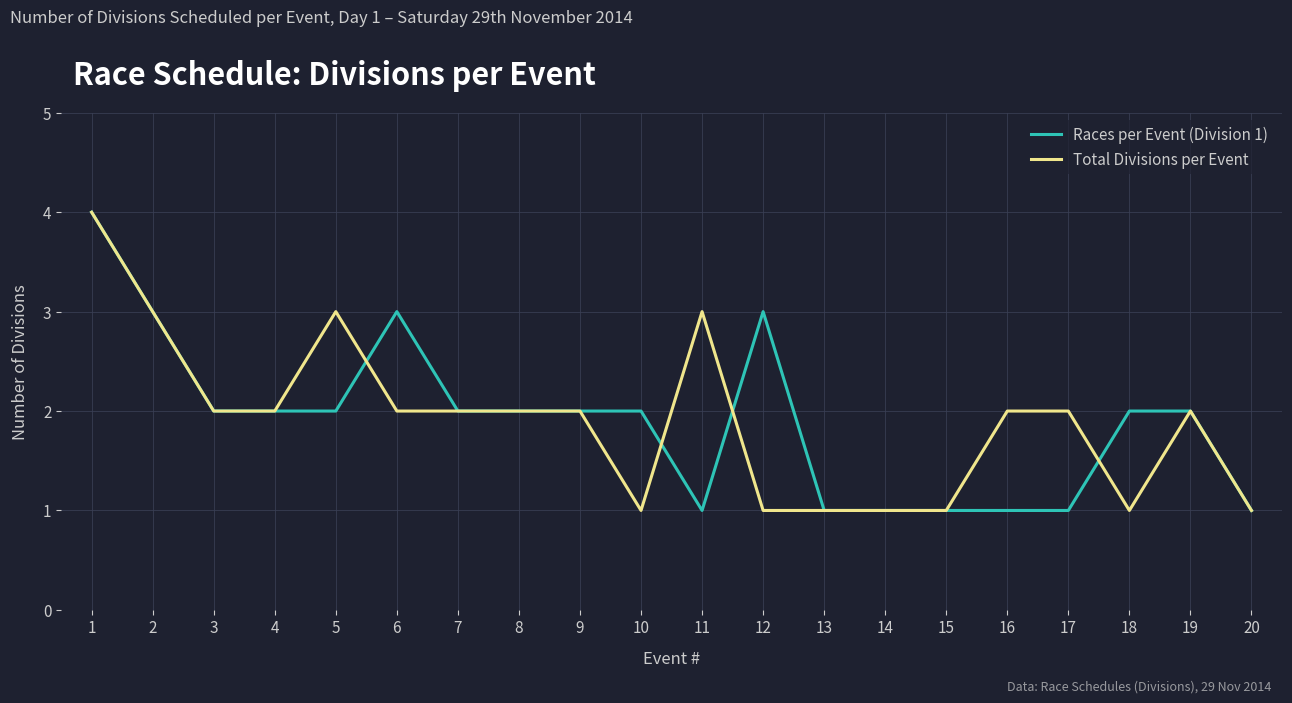

What is the greatest value displayed?

4